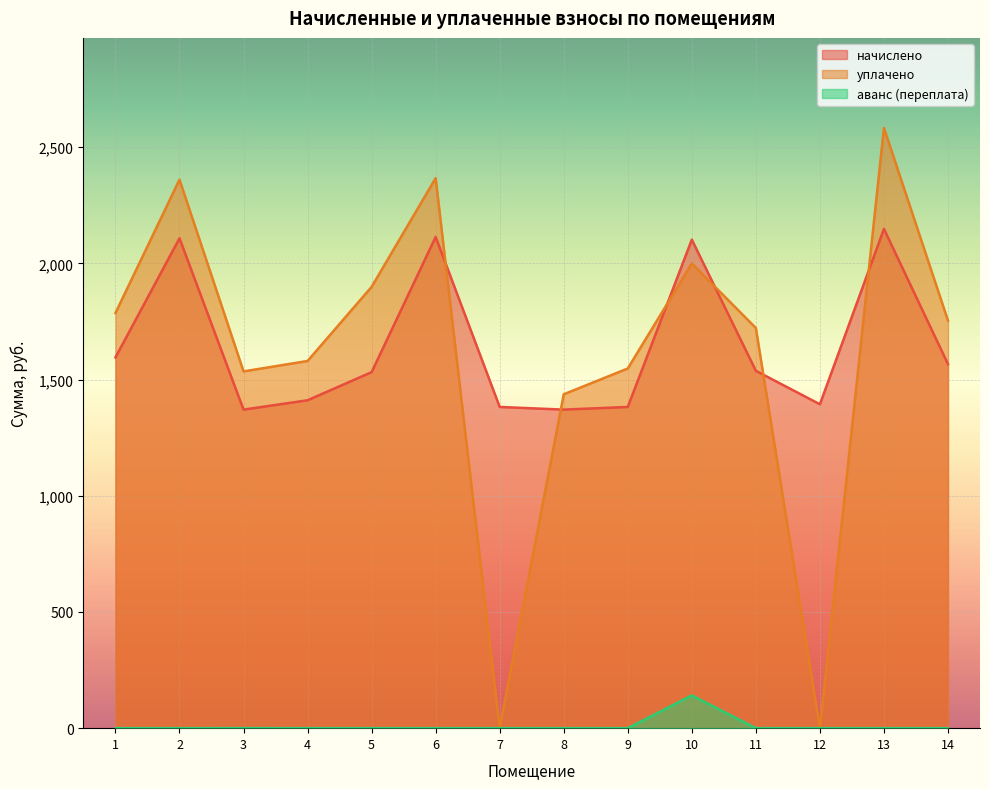

How many lines are shown in the chart?

3